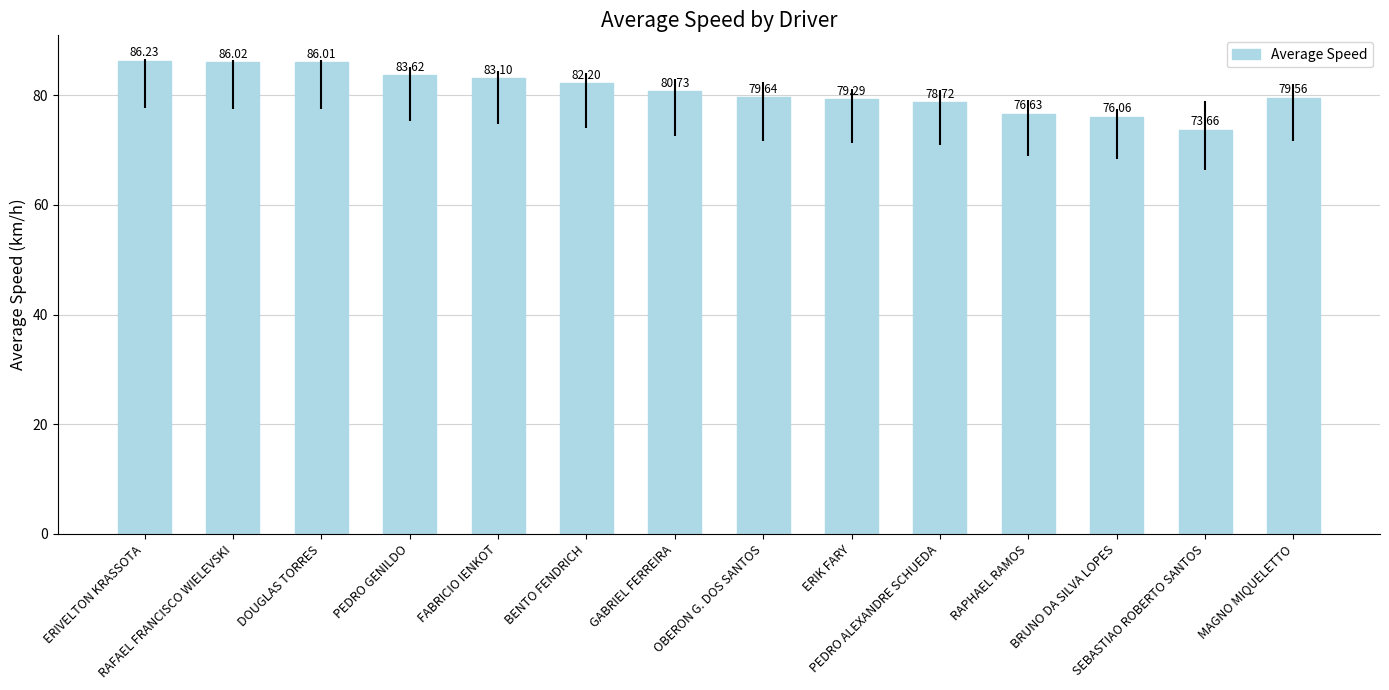

What is the sum of all values?

1131.5